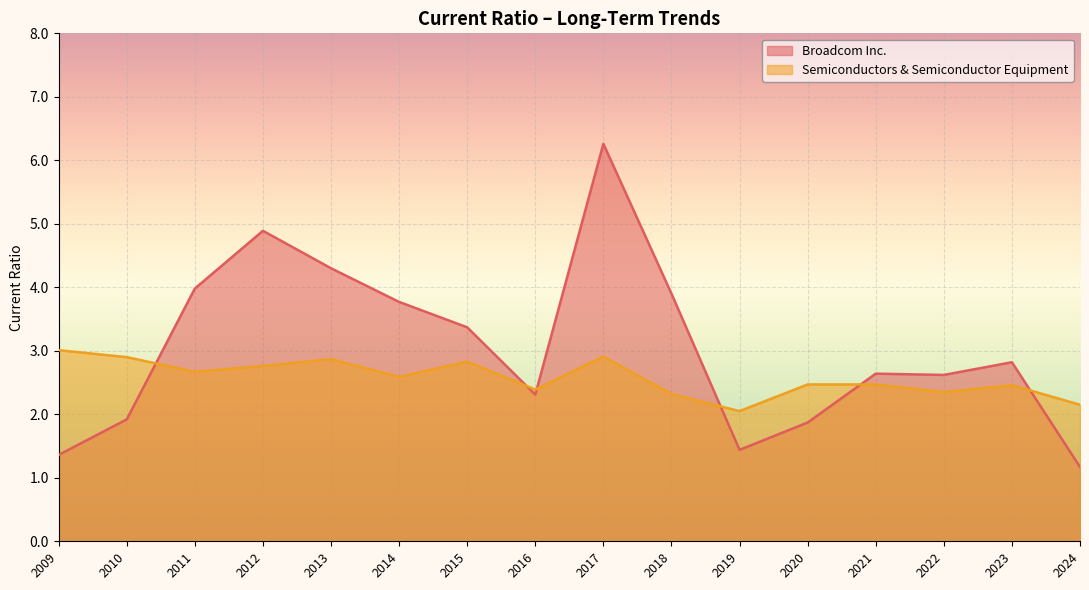

Rank the series at 2014 from highest to lowest value.

Broadcom Inc., Semiconductors & Semiconductor Equipment